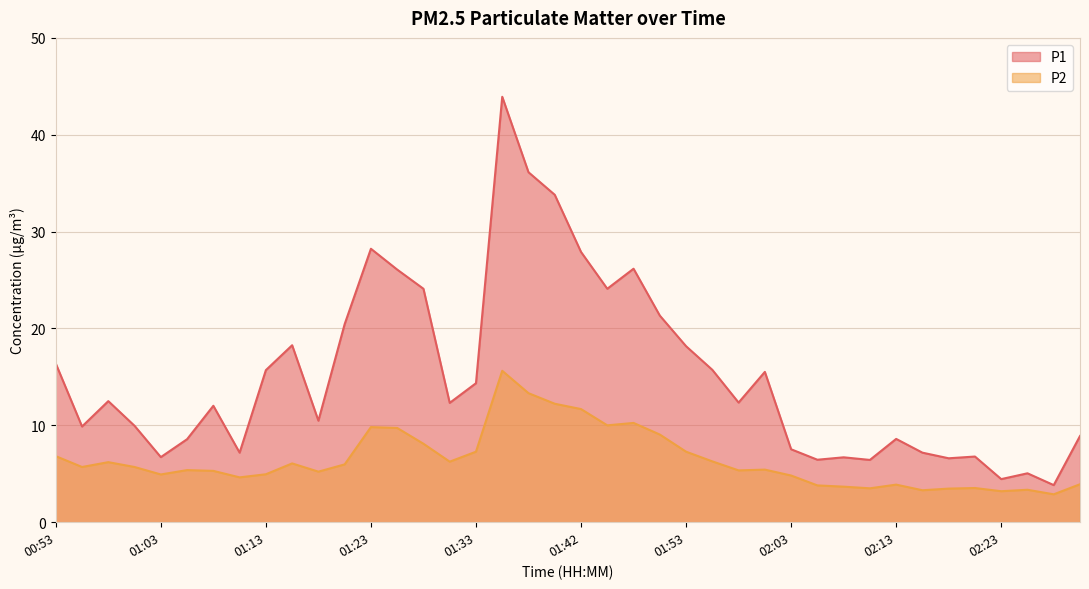

The value of P2 at 01:48 is 10.2. True or false?

True